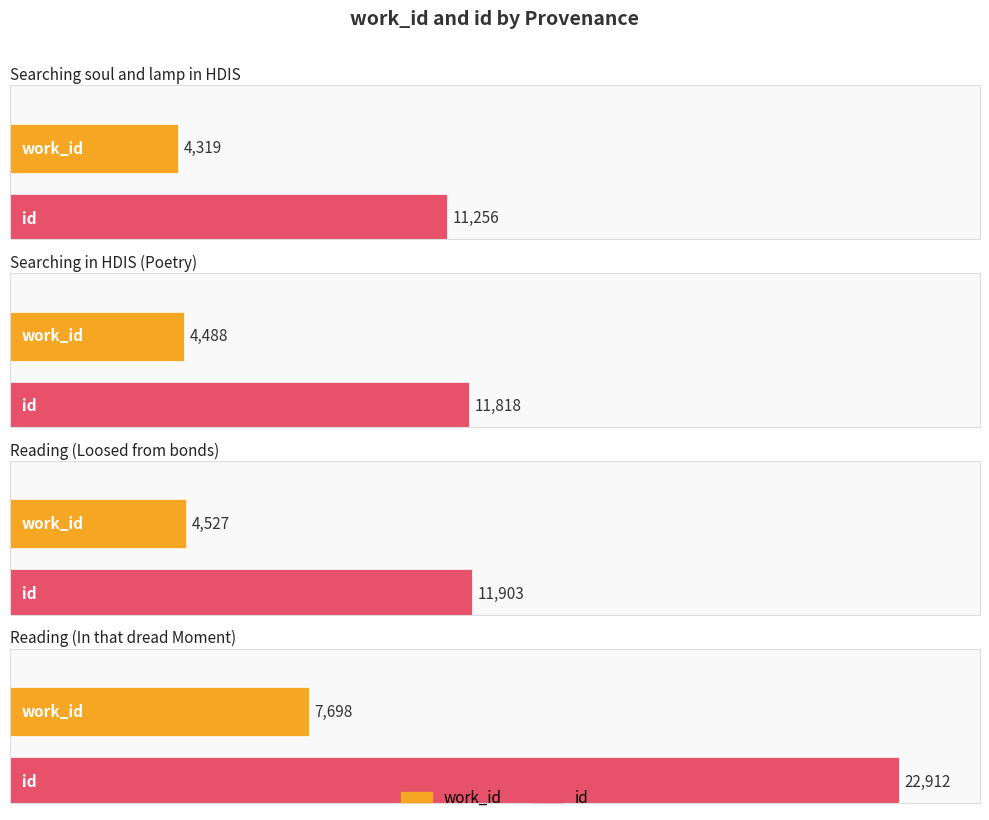

How many values in the id series exceed 11903?

1